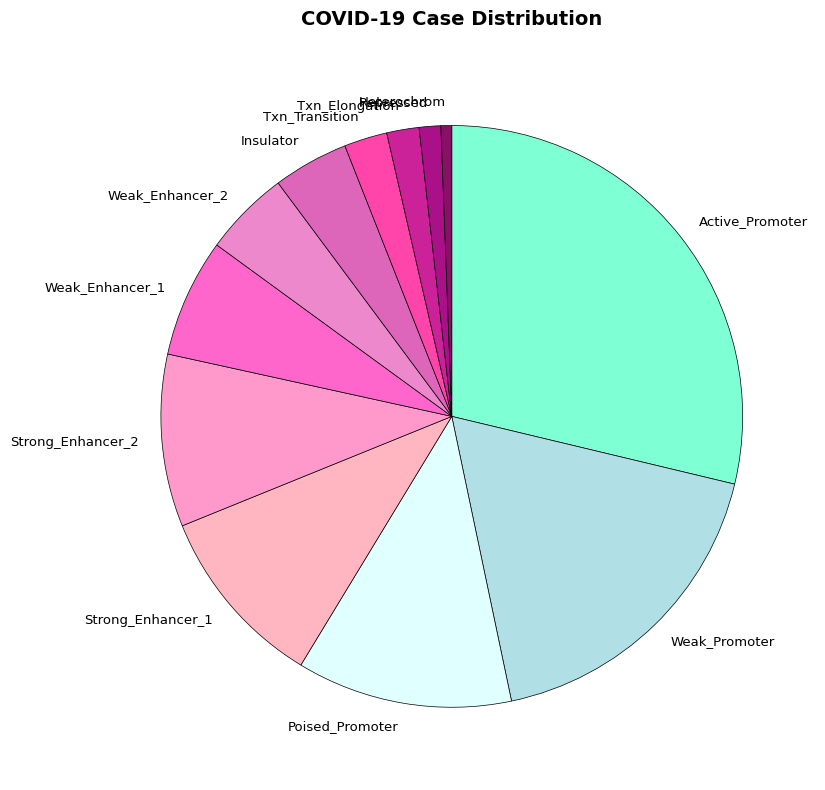

Which has a higher value, Txn_Transition or Heterochrom?

Txn_Transition